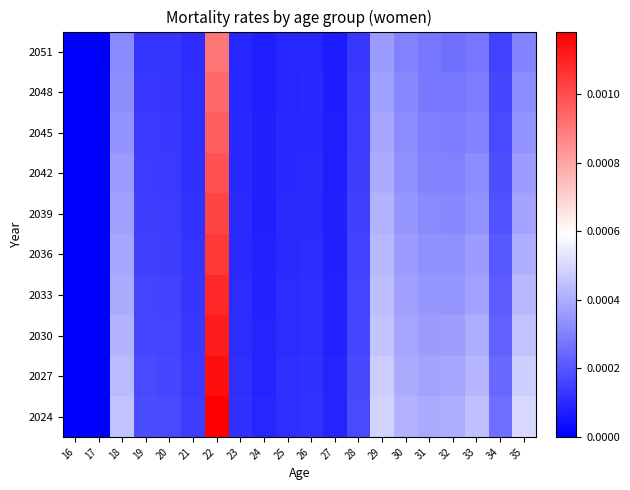

Count the number of categories in the chart.

20